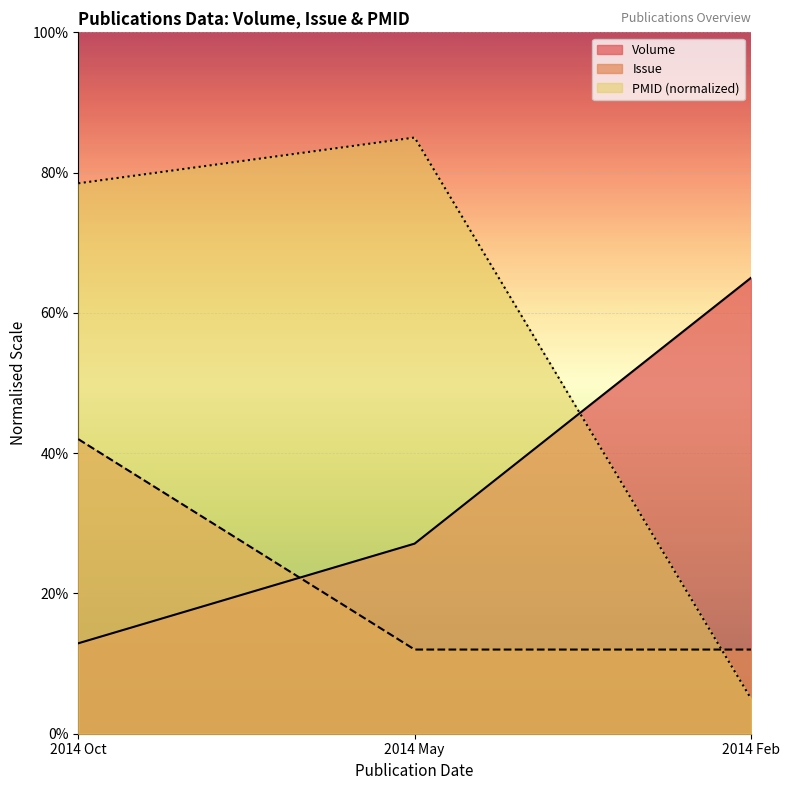

What is the maximum value for PMID?

85.0